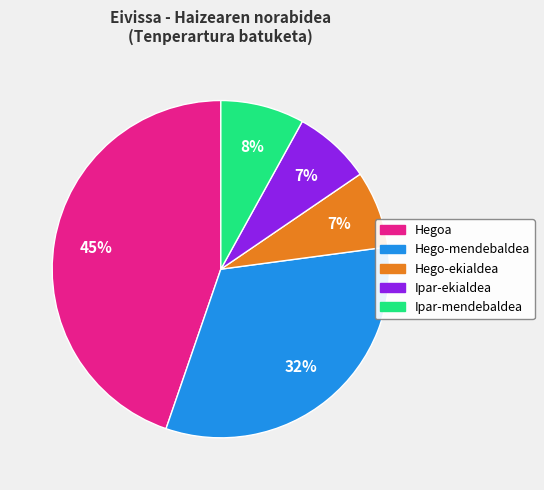

What percentage is the Hego-mendebaldea slice, to the nearest percent?

32%